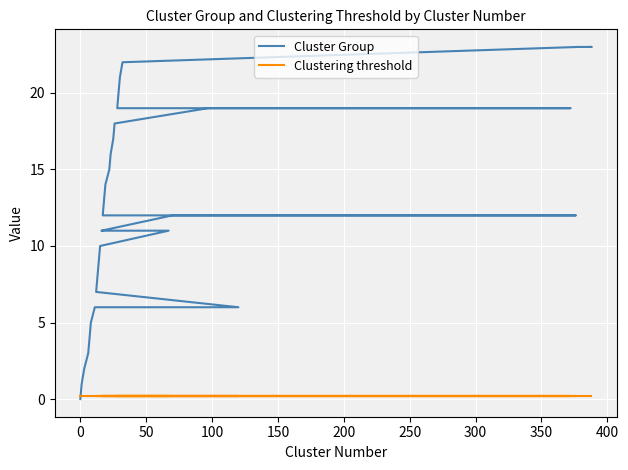

How many lines are shown in the chart?

2